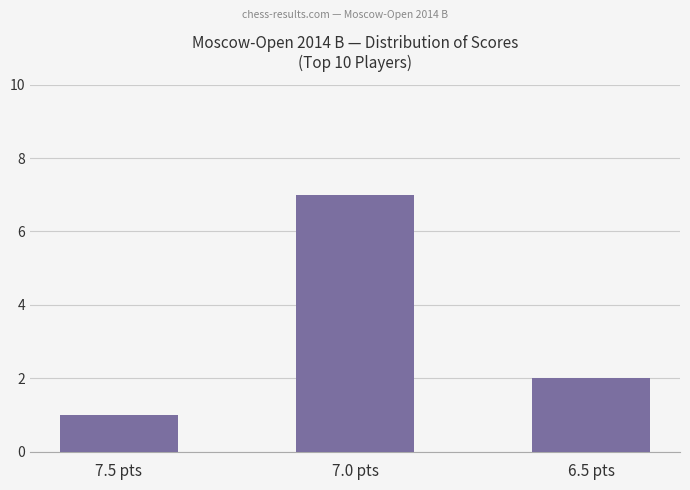

What is the greatest value displayed?

7